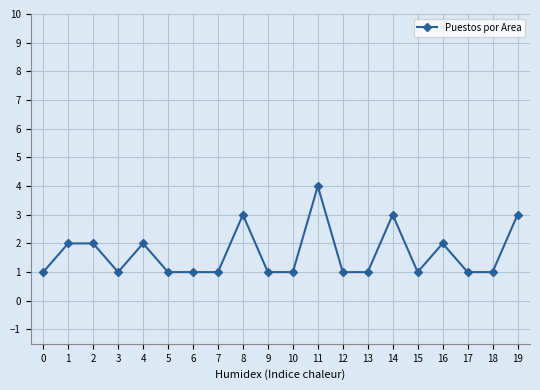

What is the sum of all values?

33